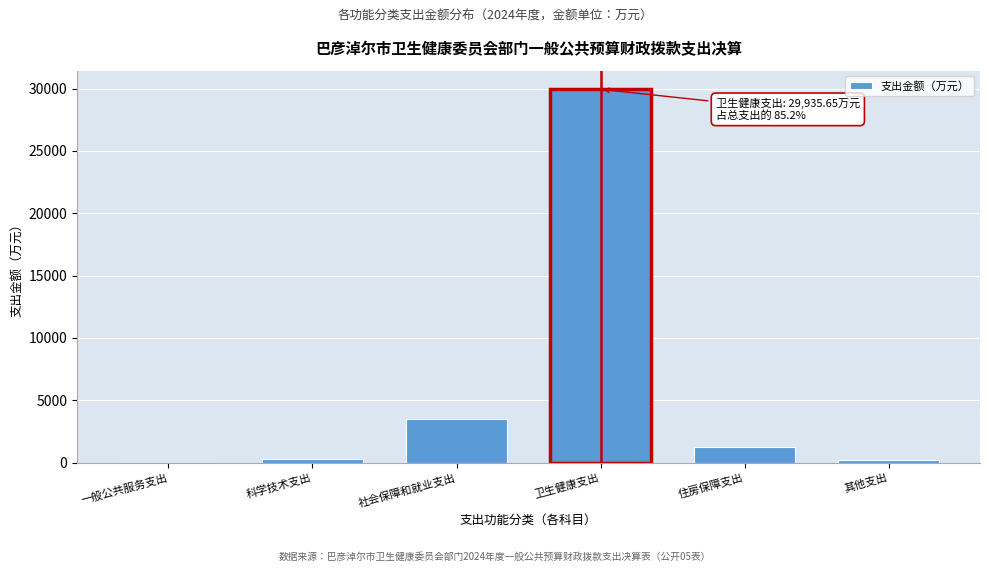

At which label is the value closest to 14968?

社会保障和就业支出